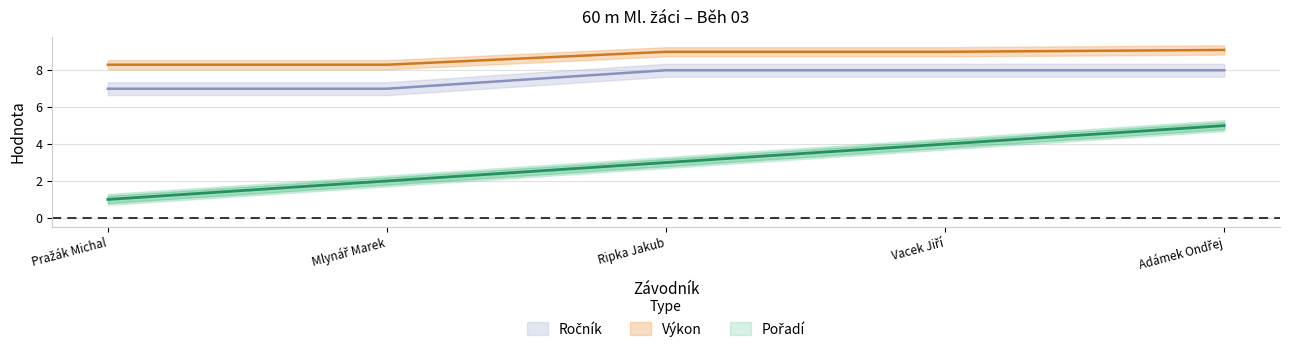

Where does the Pořadí series first go above 3?

Vacek Jiří